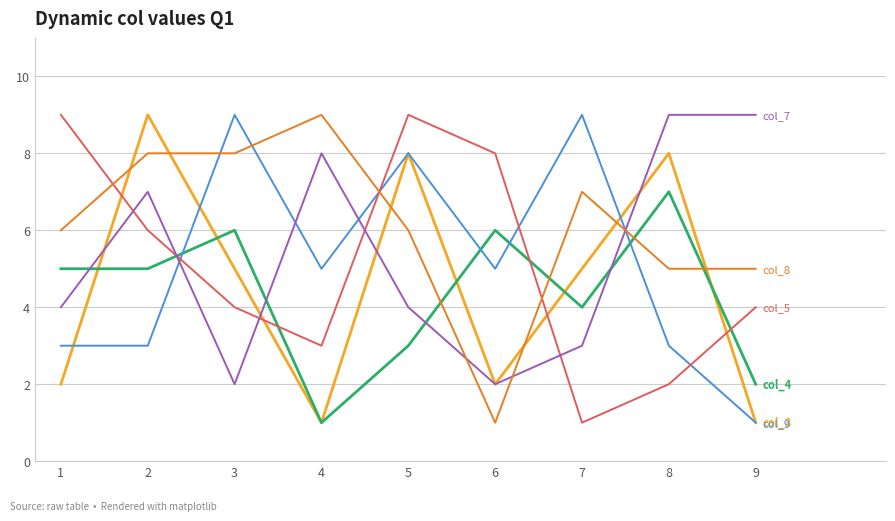

How many categories are shown in the chart?

9